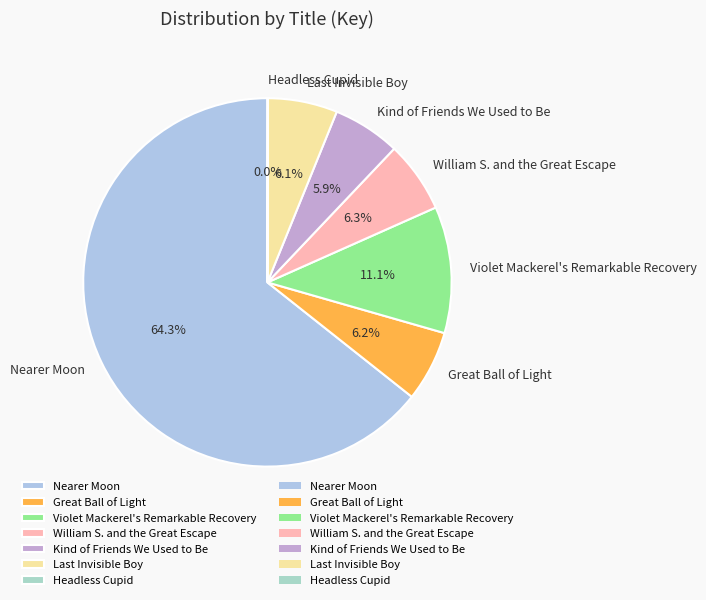

To the nearest percent, what is the difference between the Great Ball of Light and Nearer Moon slice percentages?

58%